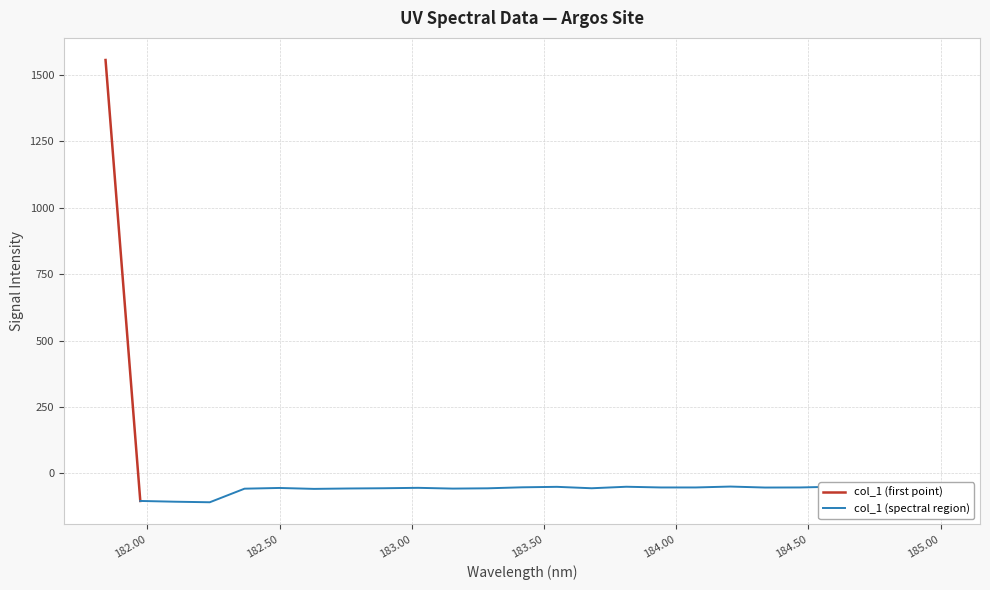

Where does the data first go above -53?

181.8418